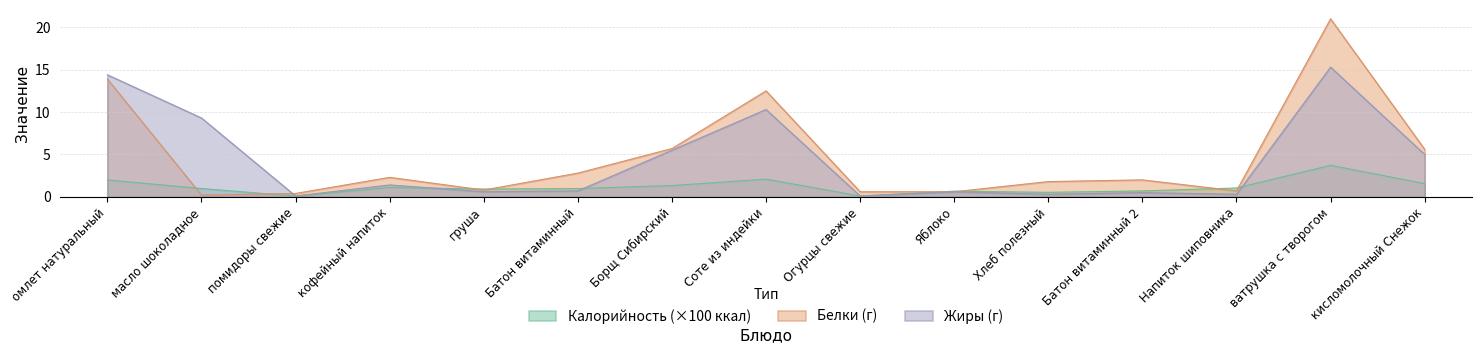

At how many categories does at least one series exceed 8?

4